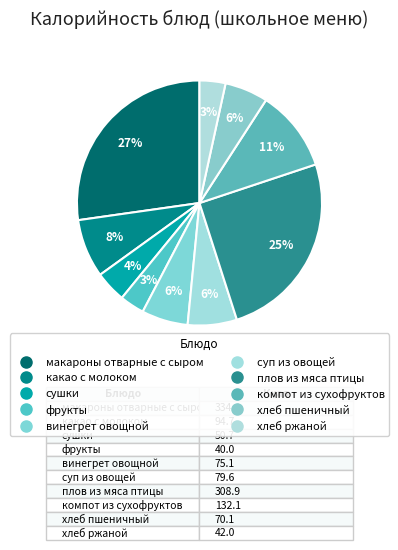

To the nearest percent, what percentage of the pie is хлеб ржаной?

3%